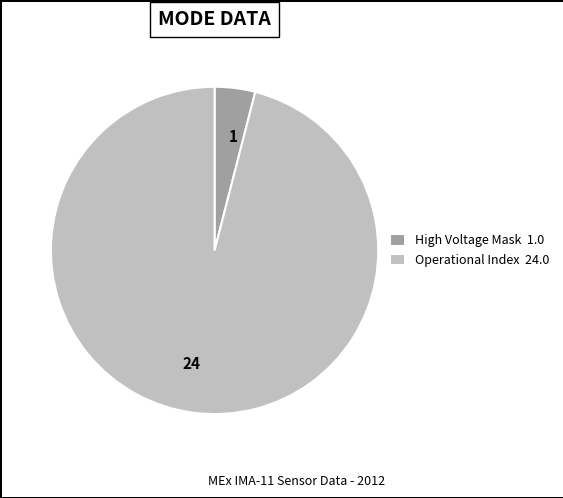

How many slices are in this pie chart?

2